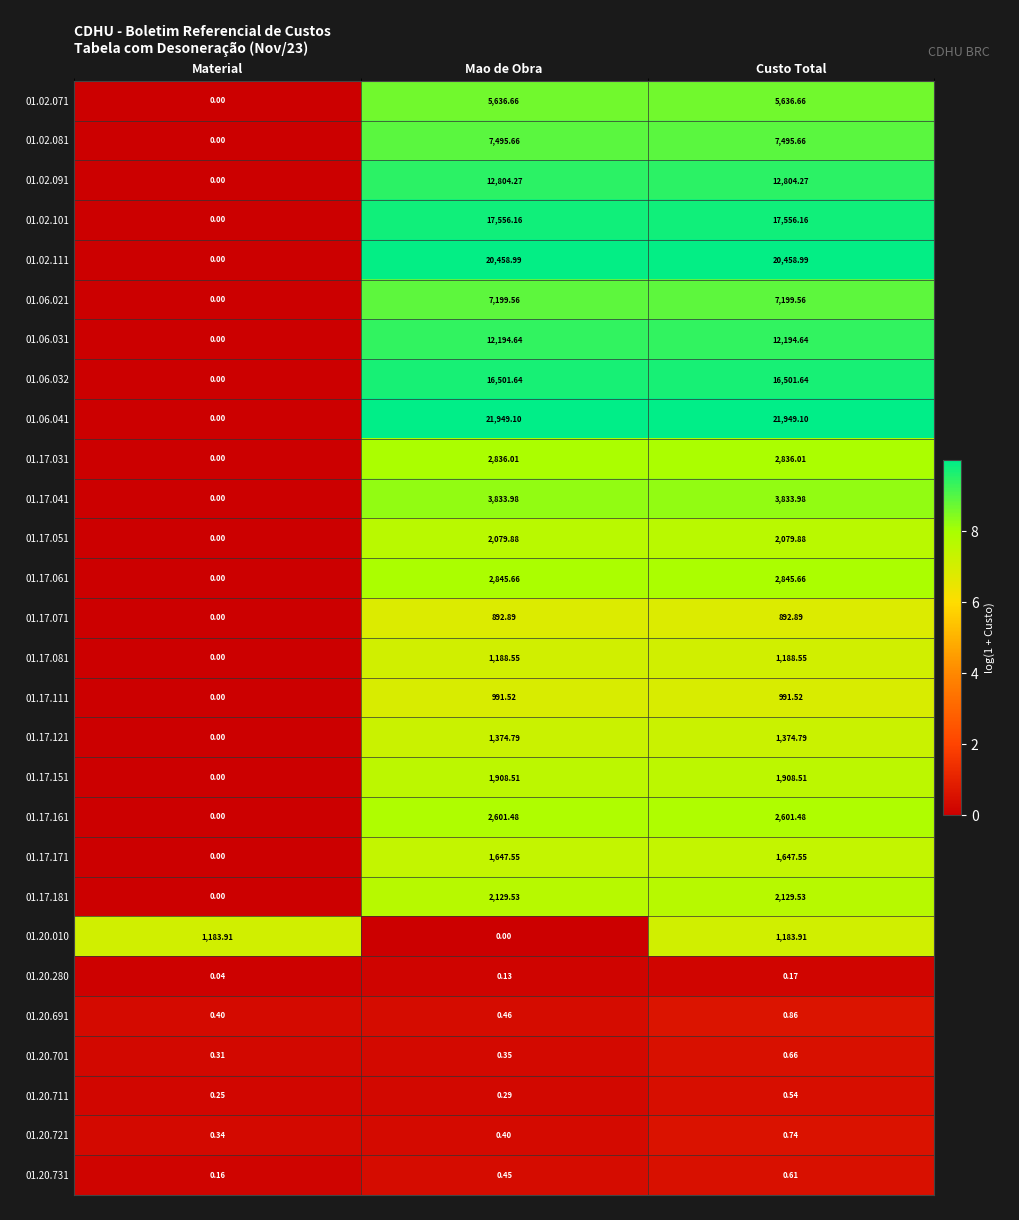

At which label is 01.17.171 closest to 823?

Material